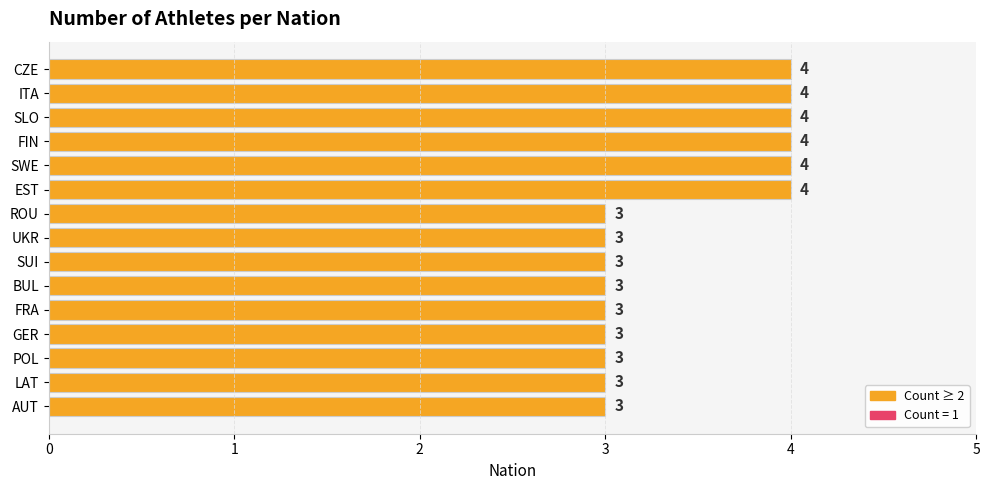

True or false: the data shows 2 at EST.

False